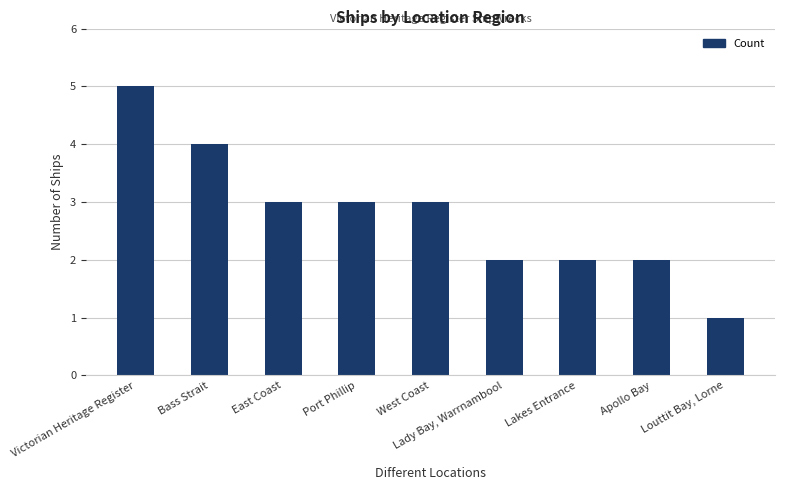

What is the label of the 5th bar from the left?

West Coast